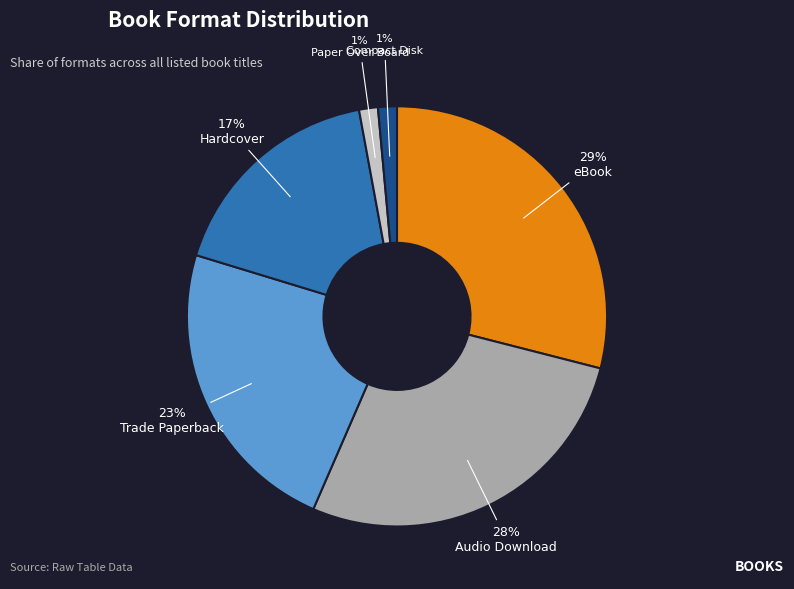

Which category has the biggest portion of the pie?

eBook